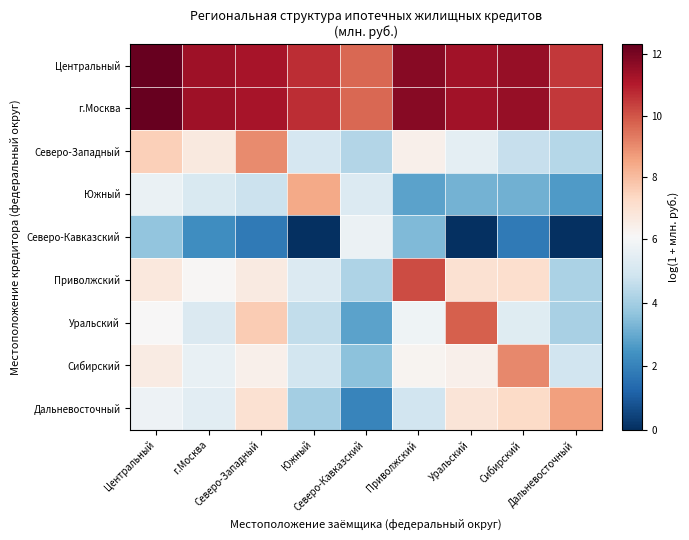

Reading left to right, transcribe all the data shown in this chart.

Центральный: Центральный=12.3	г.Москва=11.4	Северо-Западный=11.2	Южный=10.7	Северо-Кавказский=9.7	Приволжский=11.7	Уральский=11.3	Сибирский=11.5	Дальневосточный=10.5
г.Москва: Центральный=12.3	г.Москва=11.3	Северо-Западный=11.2	Южный=10.7	Северо-Кавказский=9.7	Приволжский=11.7	Уральский=11.3	Сибирский=11.5	Дальневосточный=10.5
Северо-Западный: Центральный=7.5	г.Москва=6.7	Северо-Западный=9.0	Южный=5.1	Северо-Кавказский=4.3	Приволжский=6.4	Уральский=5.5	Сибирский=4.7	Дальневосточный=4.3
Южный: Центральный=5.7	г.Москва=5.1	Северо-Западный=4.8	Южный=8.4	Северо-Кавказский=5.2	Приволжский=2.8	Уральский=3.2	Сибирский=3.1	Дальневосточный=2.6
Северо-Кавказский: Центральный=3.7	г.Москва=2.3	Северо-Западный=1.8	Южный=0.0	Северо-Кавказский=5.7	Приволжский=3.4	Уральский=0.0	Сибирский=1.8	Дальневосточный=0.0
Приволжский: Центральный=6.7	г.Москва=6.1	Северо-Западный=6.6	Южный=5.2	Северо-Кавказский=4.2	Приволжский=10.1	Уральский=7.0	Сибирский=7.1	Дальневосточный=4.2
Уральский: Центральный=6.1	г.Москва=5.2	Северо-Западный=7.7	Южный=4.6	Северо-Кавказский=2.8	Приволжский=5.8	Уральский=9.8	Сибирский=5.3	Дальневосточный=4.1
Сибирский: Центральный=6.6	г.Москва=5.6	Северо-Западный=6.4	Южный=4.9	Северо-Кавказский=3.6	Приволжский=6.2	Уральский=6.4	Сибирский=9.1	Дальневосточный=4.9
Дальневосточный: Центральный=5.8	г.Москва=5.4	Северо-Западный=7.0	Южный=4.0	Северо-Кавказский=2.1	Приволжский=4.9	Уральский=6.9	Сибирский=7.3	Дальневосточный=8.7